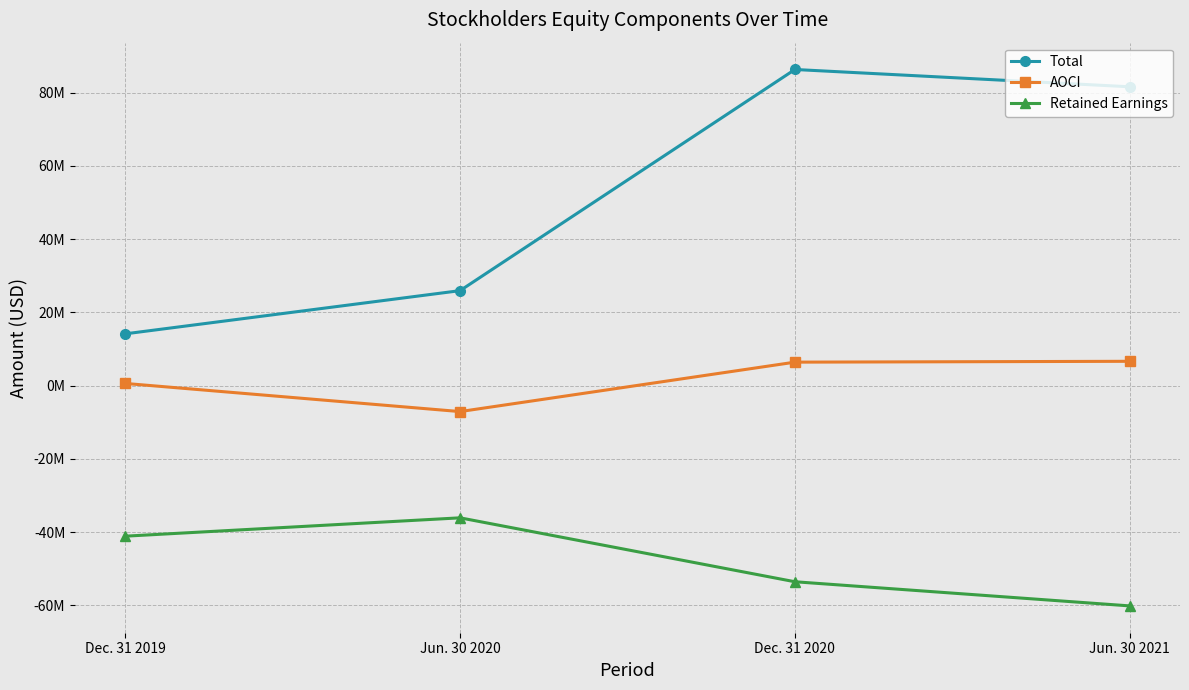

What is the value of the Retained Earnings point at the 1st from the left?

-41081710